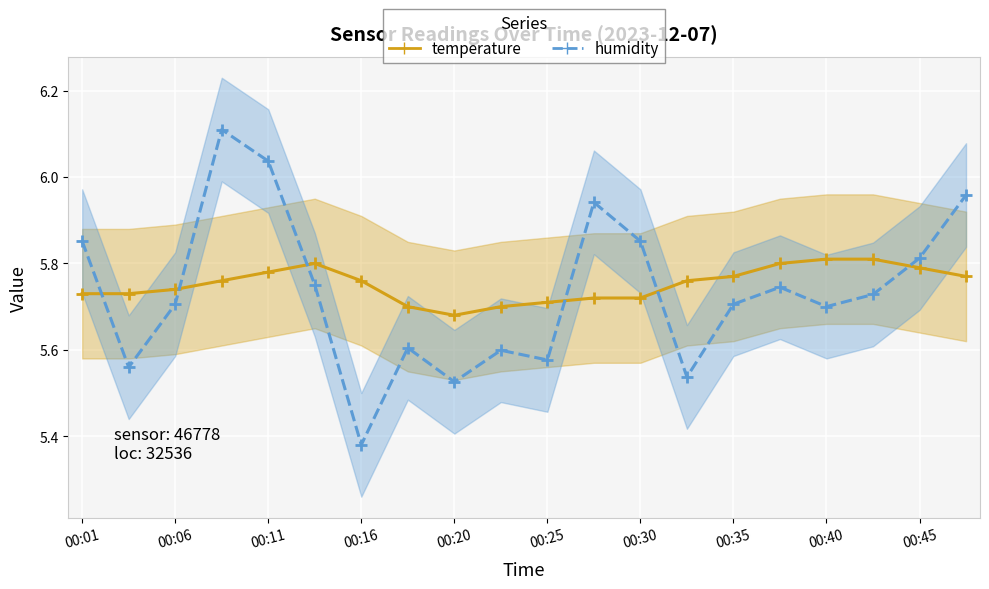

What is the difference between the maximum and minimum values in the temperature series?

0.1